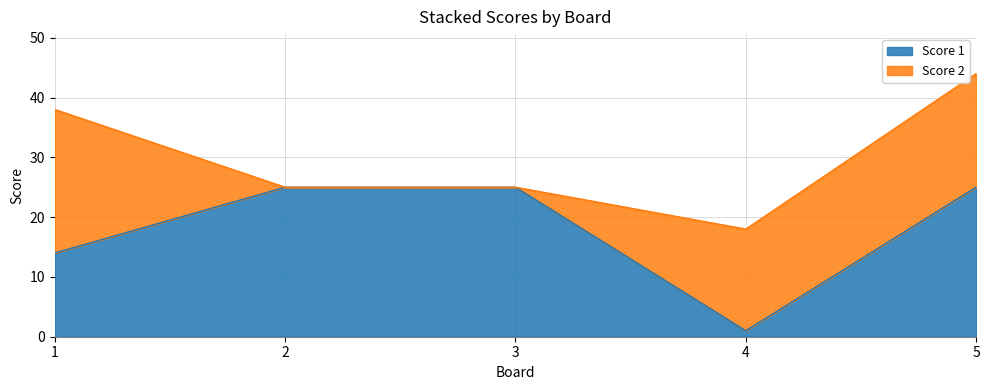

Does the chart have visible grid lines?

Yes